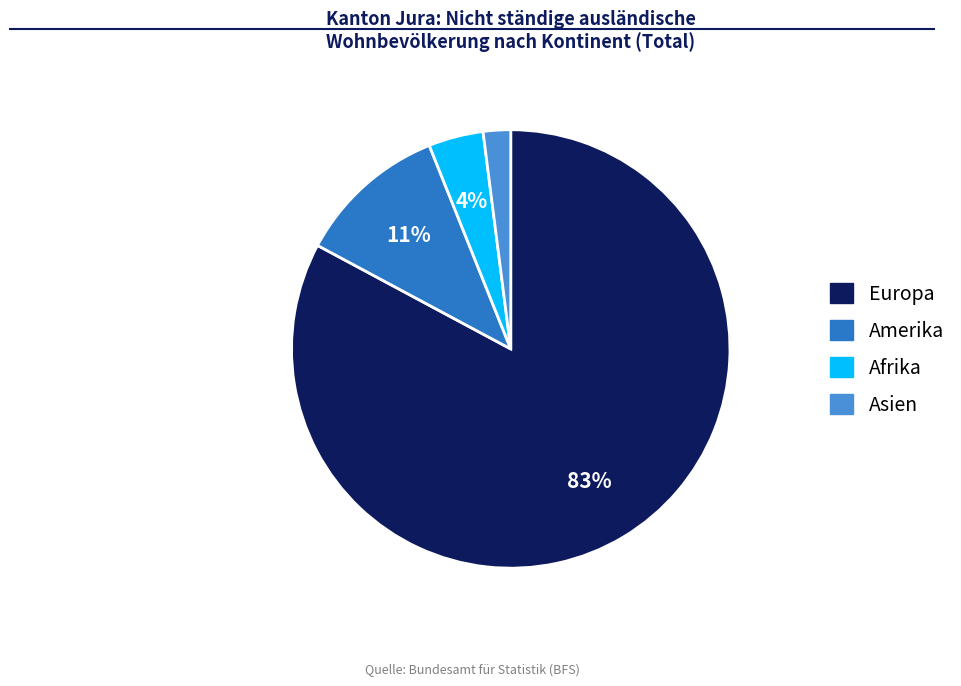

Is it true that Afrika is 4% of the pie?

True